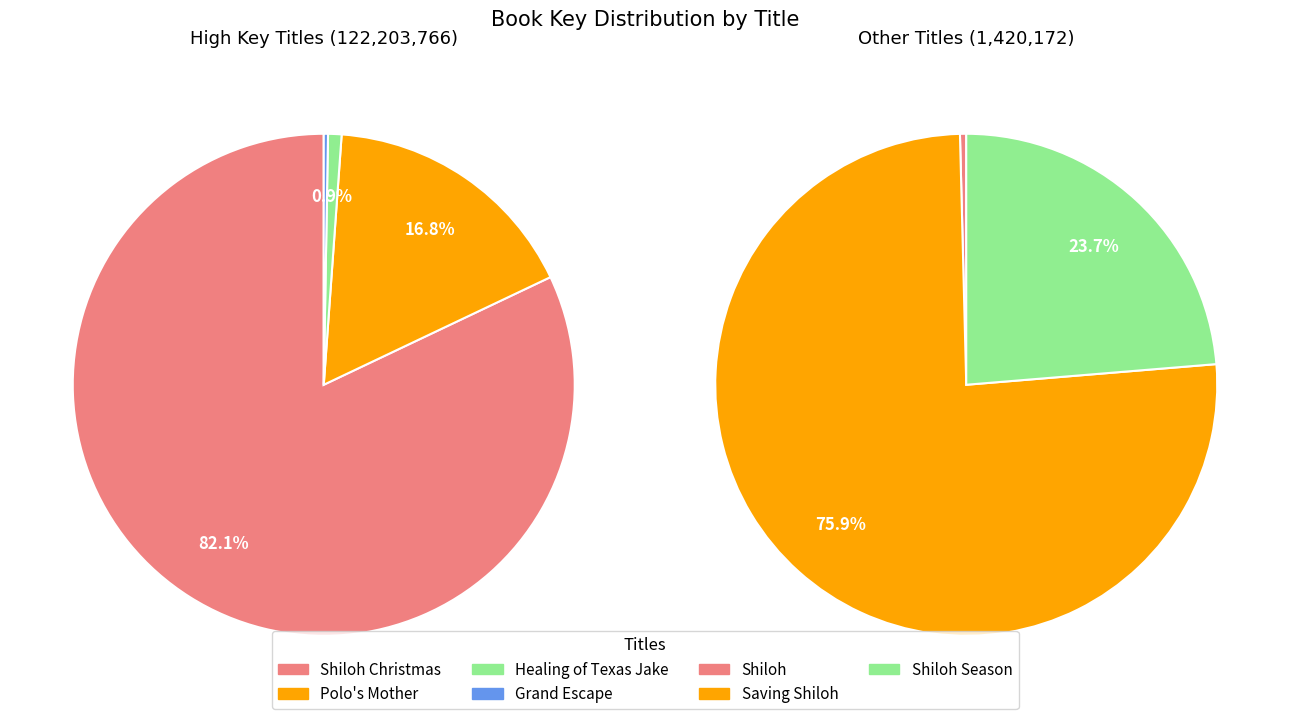

What percentage is the Polo's Mother slice, to the nearest percent?

17%